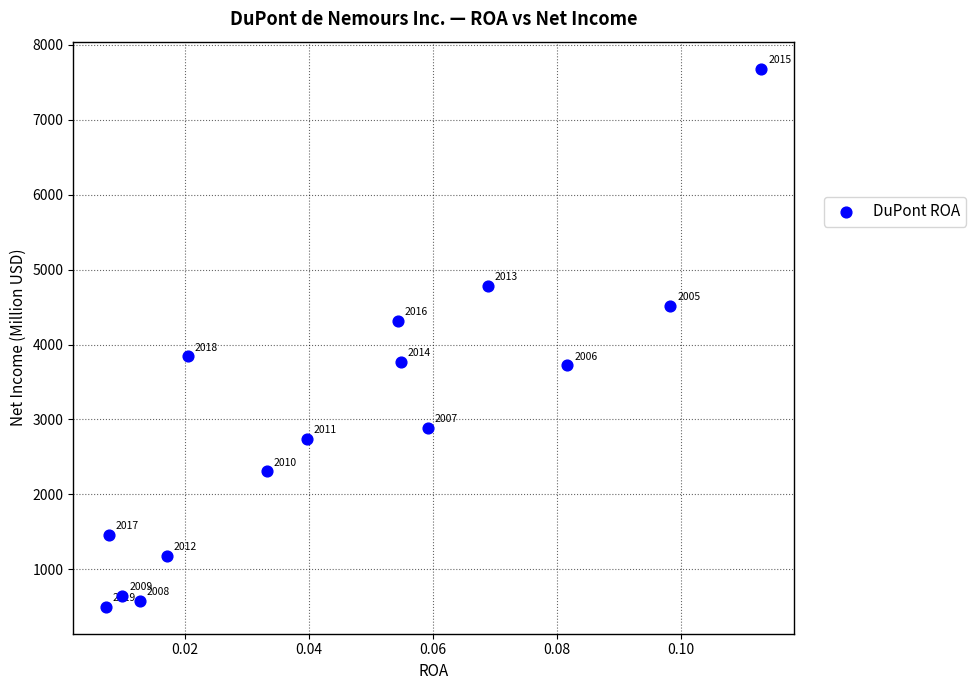

What Y value in the scatter plot is closest to 4091?

4318